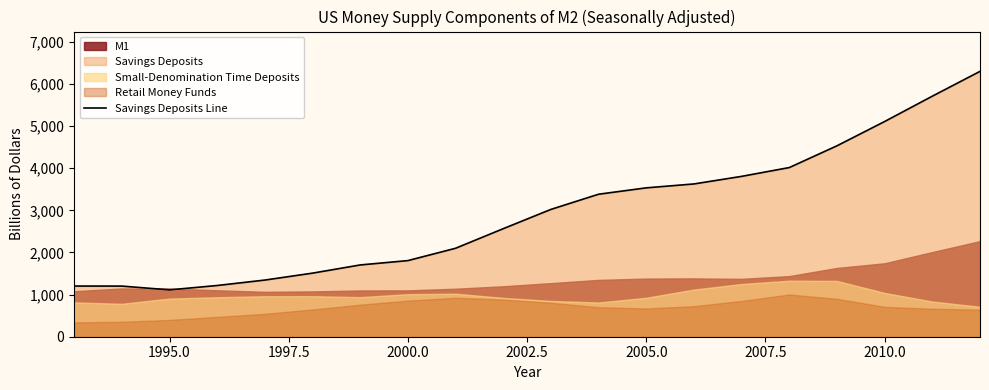

The Savings Deposits Line series shows 1807.0 at 2000.0. True or false?

True